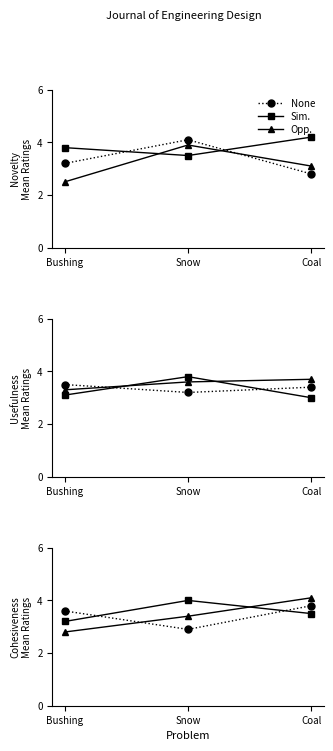

Which has a higher value, Coal or Bushing?

Coal